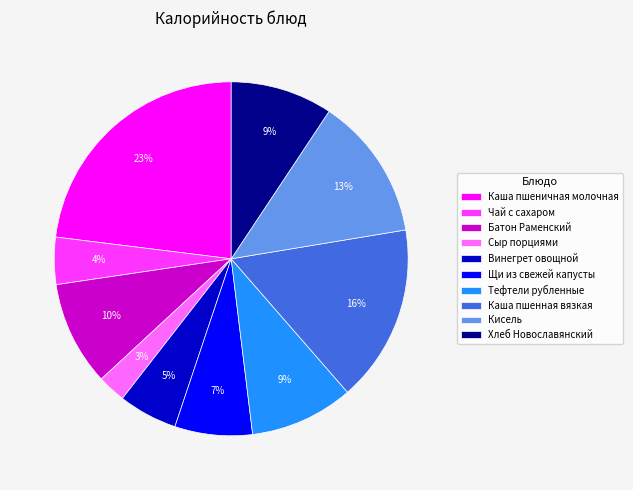

Which category has the smallest portion of the pie?

Сыр порциями